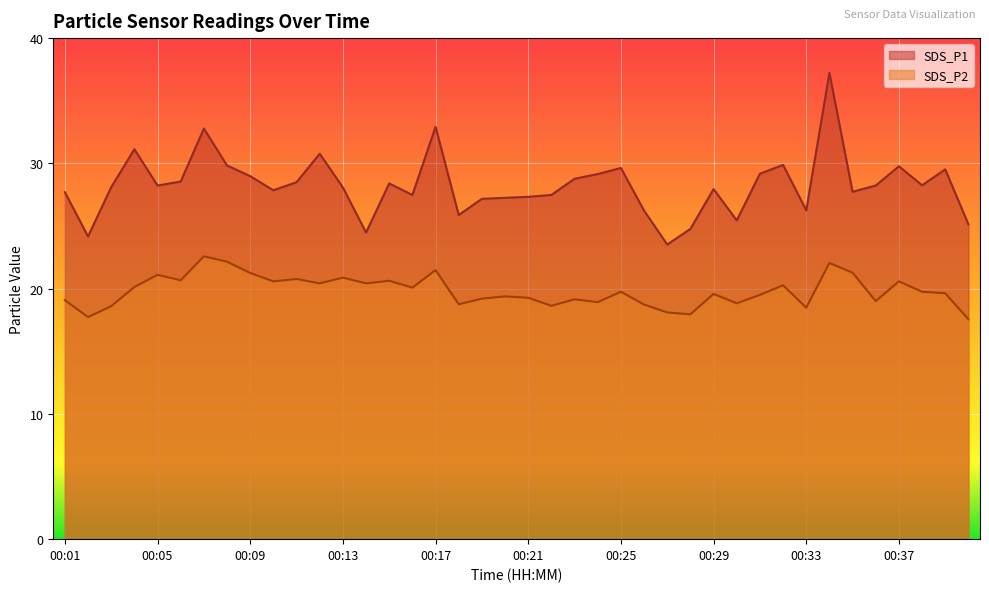

Between 00:19 and 00:22, which is larger?

00:22